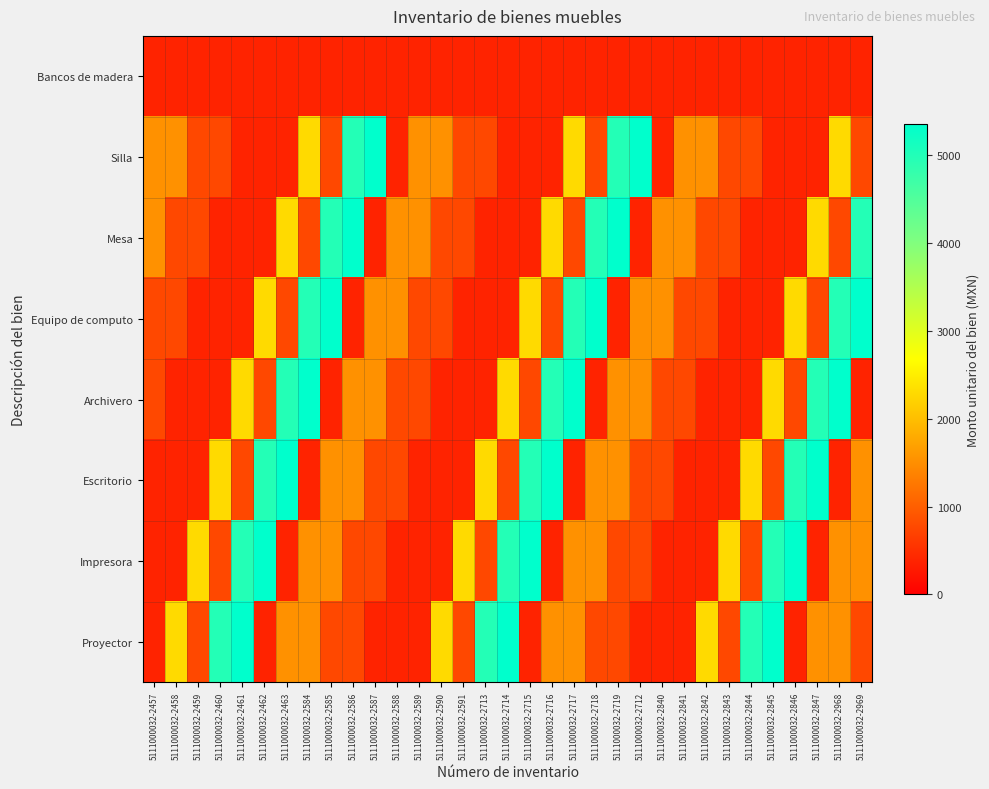

At 5111000032-2588, list the series in order from largest to smallest.

Mesa, Equipo de computo, Archivero, Escritorio, Bancos de madera, Silla, Impresora, Proyector